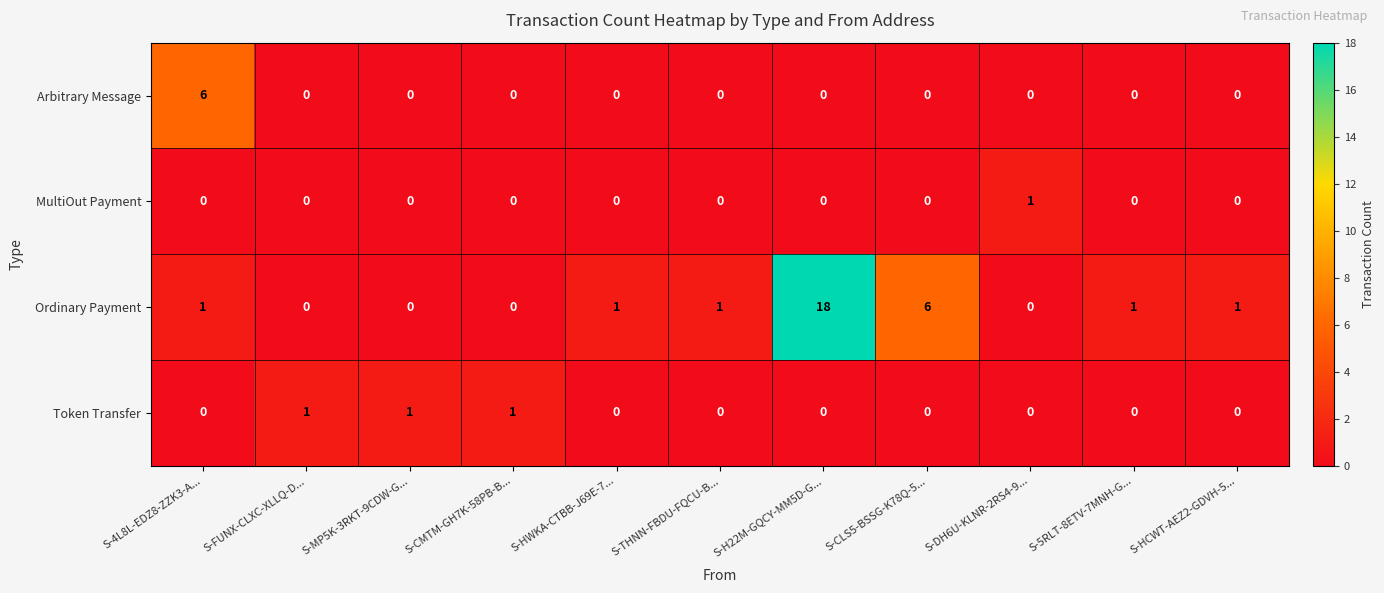

What is the total value across all series at S-FUNX-CLXC-XLLQ-D...?

1